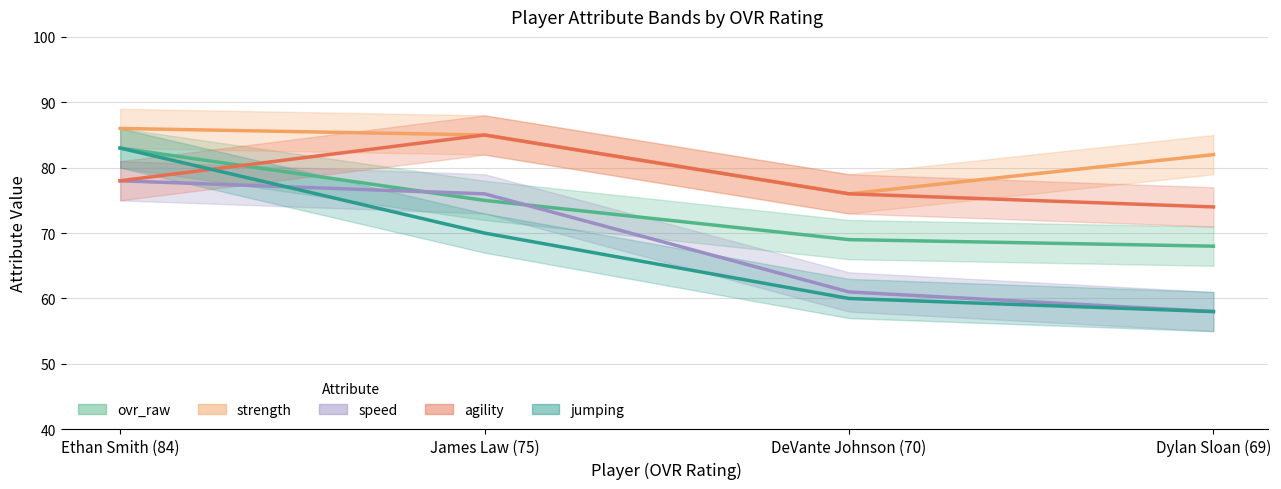

What is the highest value of the ovr_raw series?

83